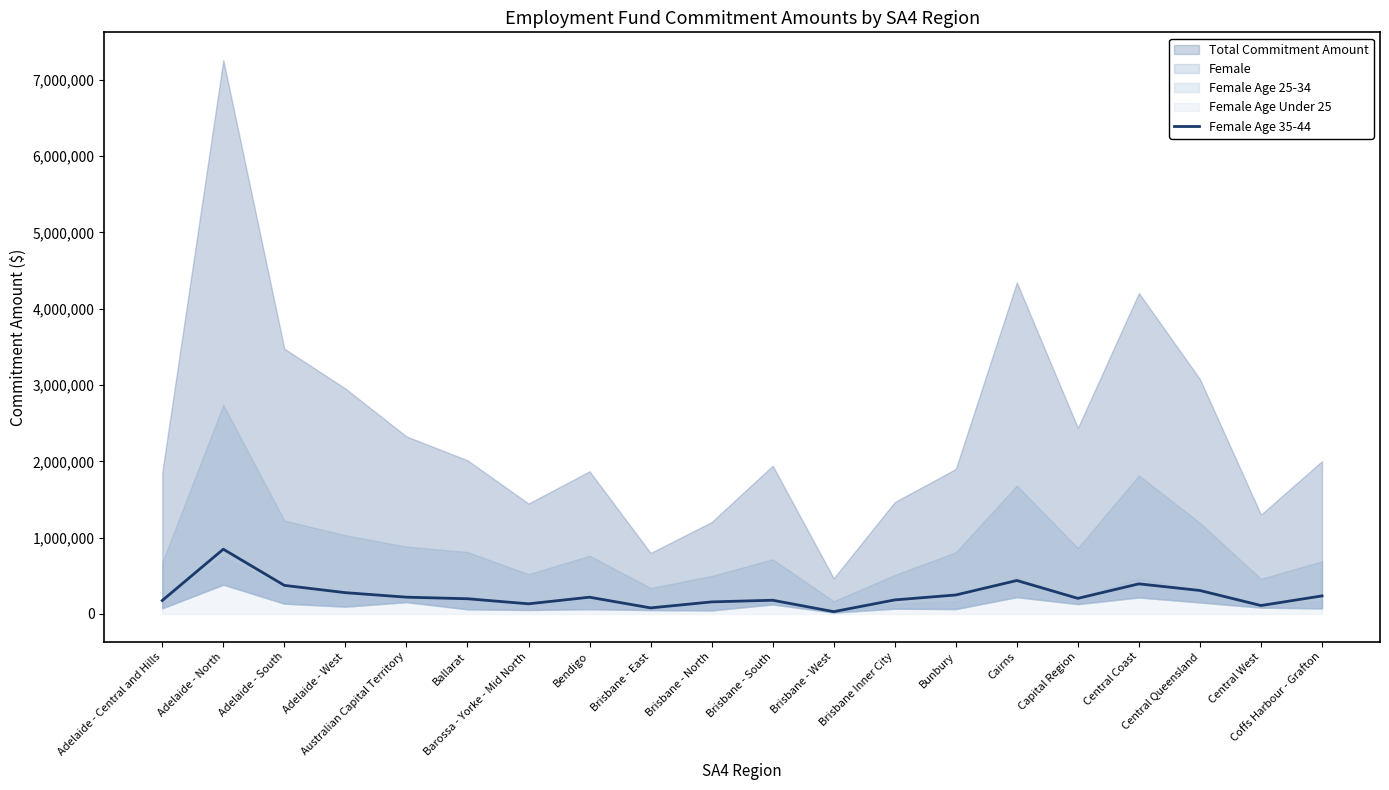

What is the label of the 5th point from the right?

Capital Region